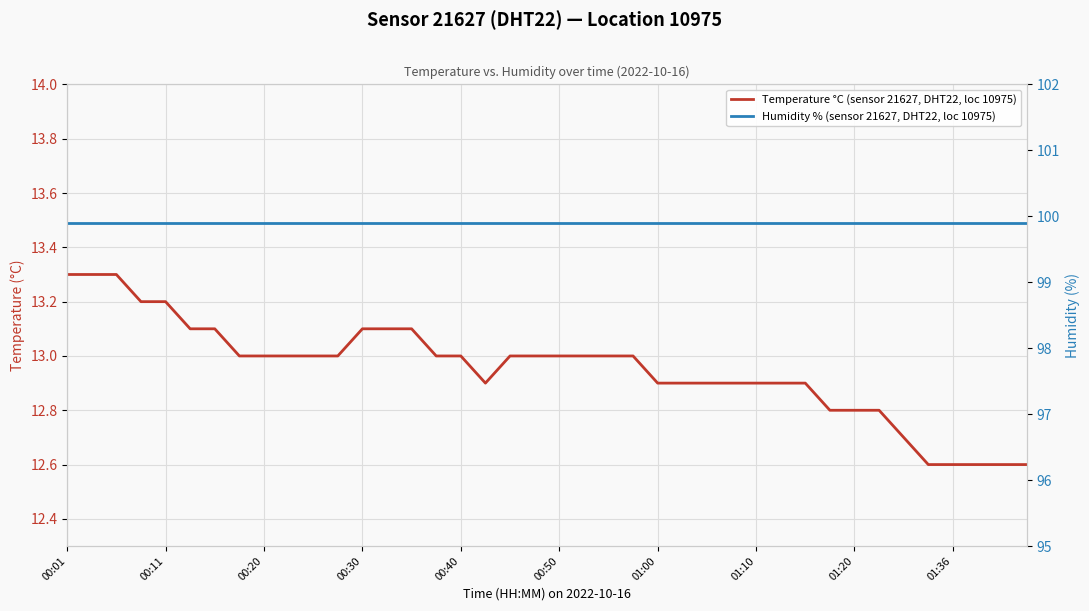

What is the average value of the Temperature °C (sensor 21627, DHT22, loc 10975) series?

13.0